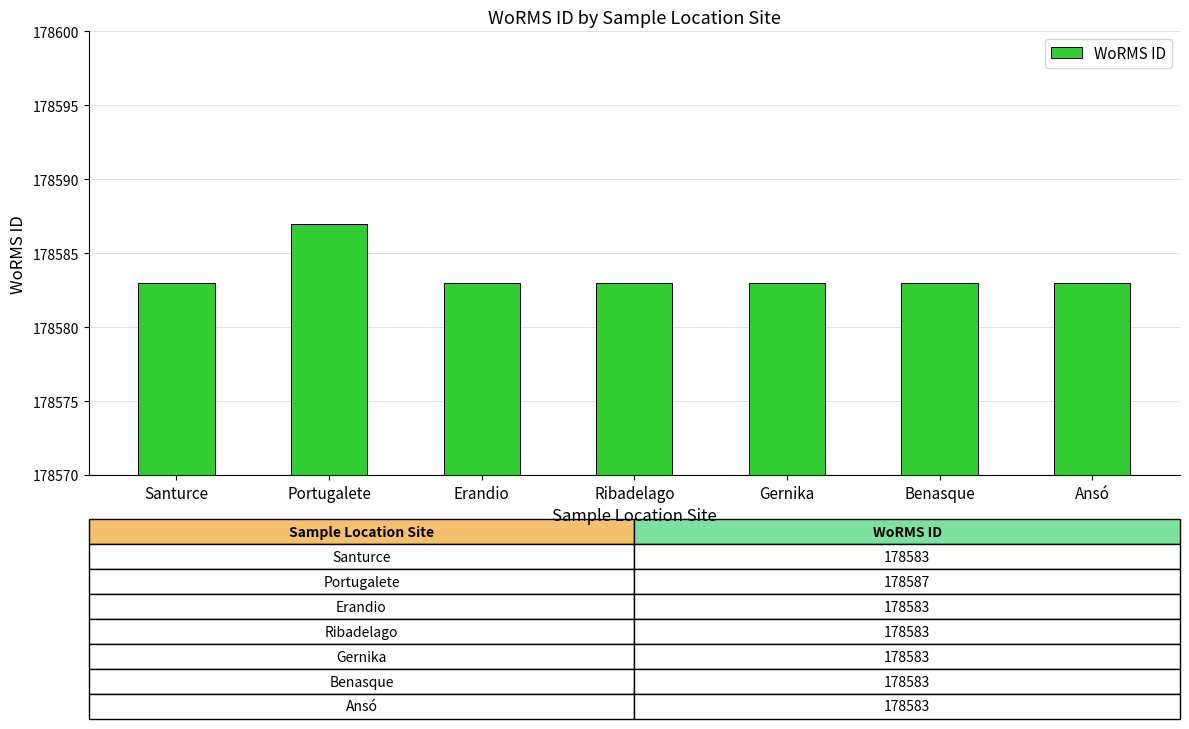

Approximately how many times larger is the value at Portugalete compared to Santurce?

1.0